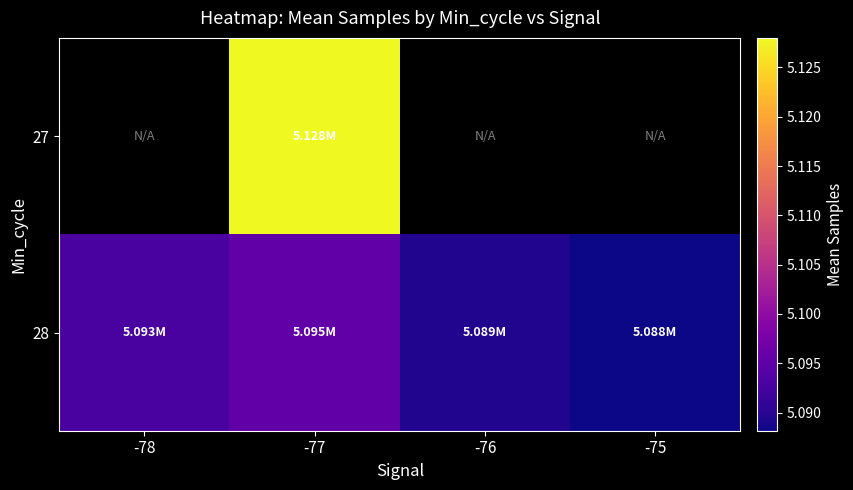

Is it true that 28 equals 7215720.4 at -78?

False